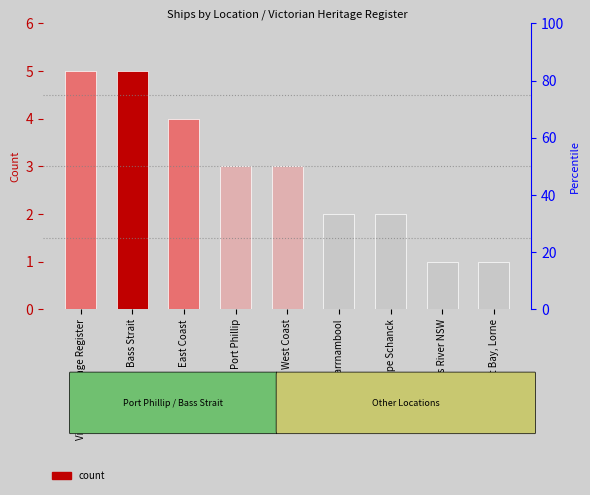

What is the difference between the second highest and second lowest values?

4